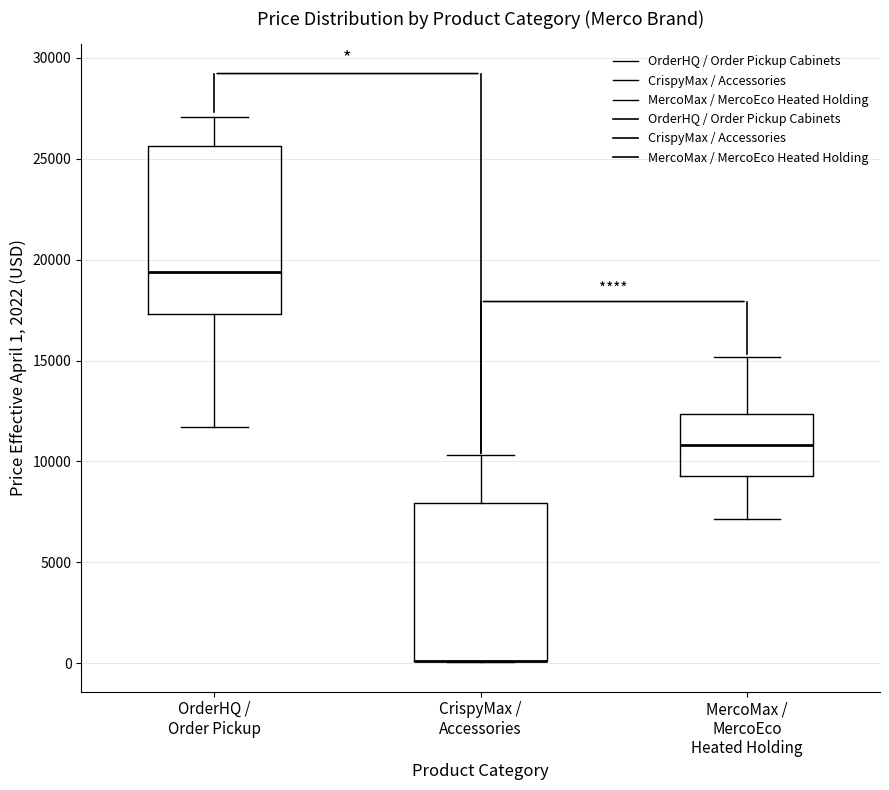

Reading left to right, transcribe this box plot: for each box, give where its median line is, the range the box spans, and where its two whiskers end, as read against the y-axis. The values are not printed on the chart, so give them approximately, as read against the axis.

OrderHQ / Order Pickup: median 19500, box 17500 to 25500, whiskers 11500 to 27000
CrispyMax / Accessories: median 0 (drawn on the box's lower edge), box 0 to 8000, whiskers 0 to 10500
MercoMax / MercoEco Heated Holding: median 11000, box 9500 to 12500, whiskers 7000 to 15000